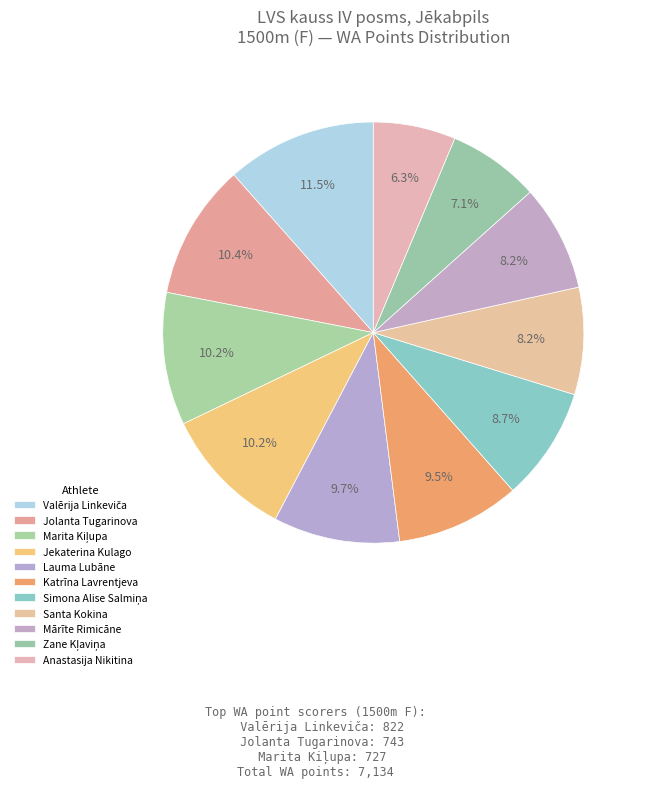

Is it true that Marita Kiļupa is 10% of the pie?

True